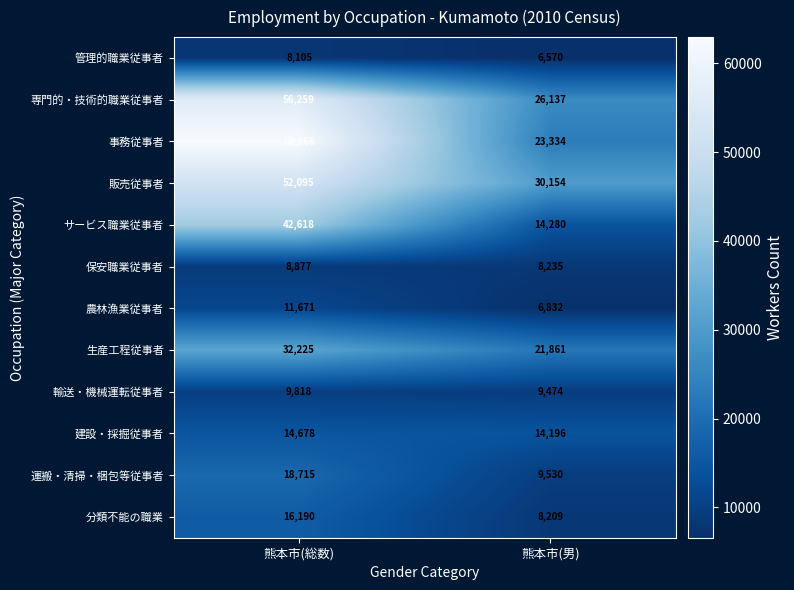

At how many categories does at least one series exceed 37413?

1